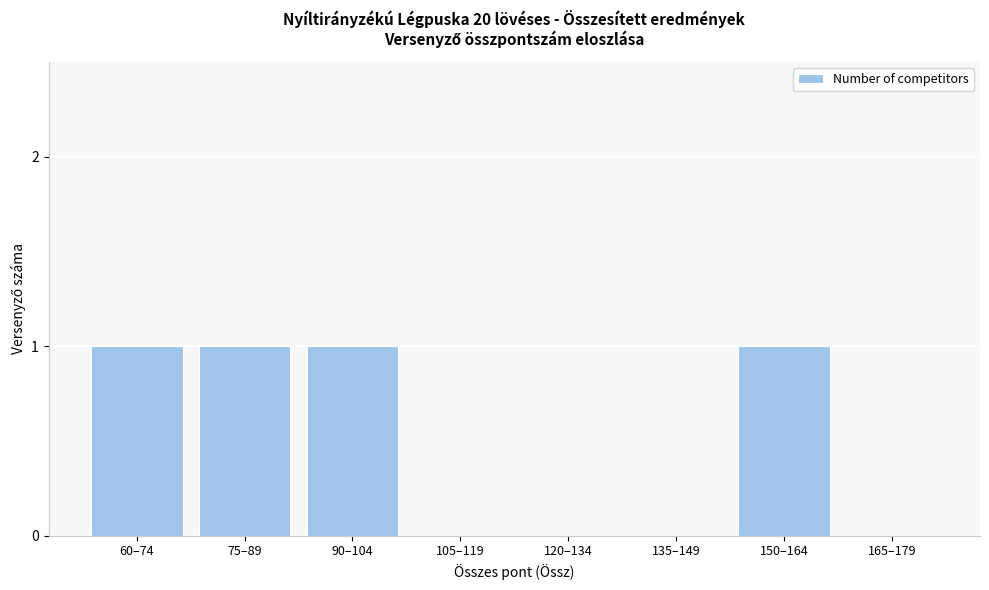

Reading right to left, extract all data points from this chart.

165–179=0	150–164=1	135–149=0	120–134=0	105–119=0	90–104=1	75–89=1	60–74=1